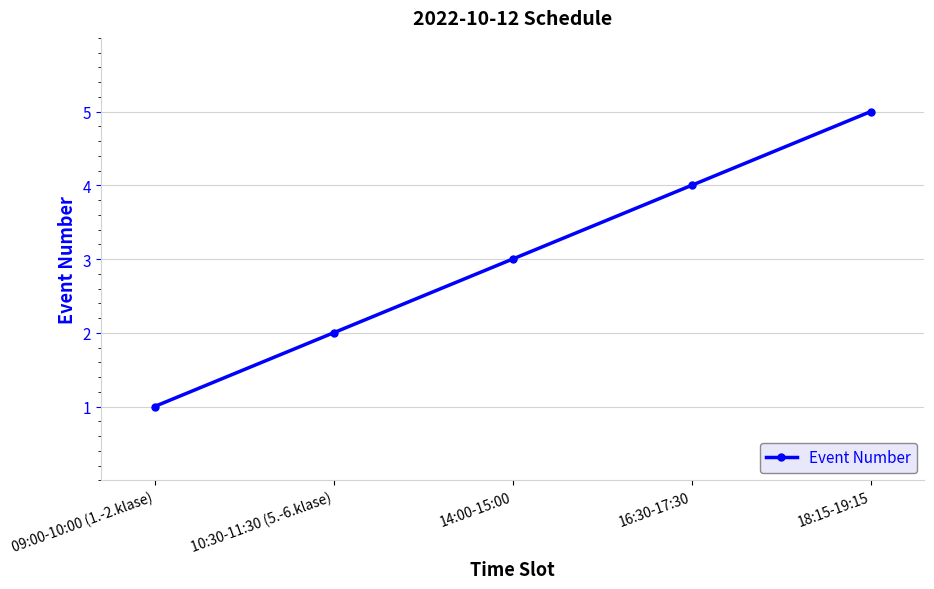

Is this an area chart (filled region under the line)?

No